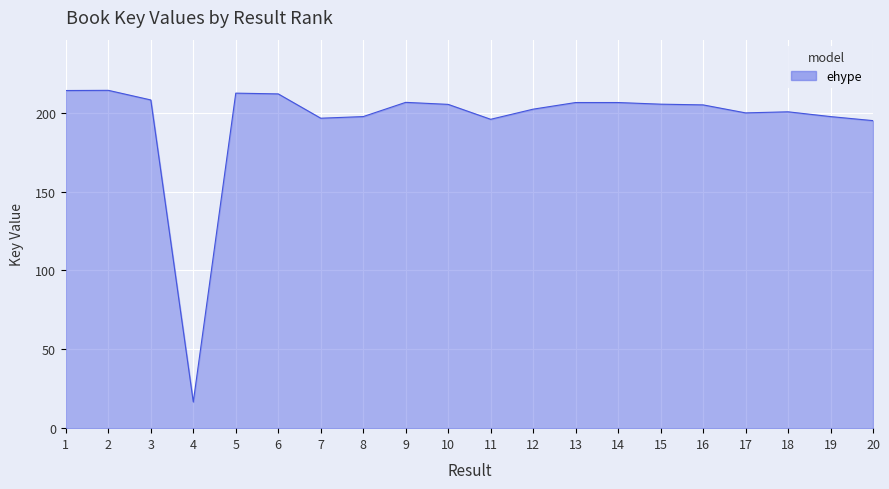

Approximately how many times larger is the value at 15 compared to 5?

1.0